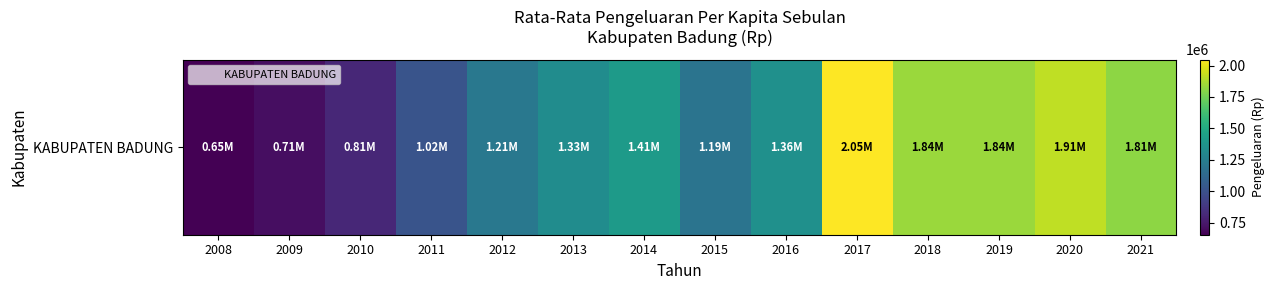

List the labels in order of value, largest first.

2017, 2020, 2019, 2018, 2021, 2014, 2016, 2013, 2012, 2015, 2011, 2010, 2009, 2008